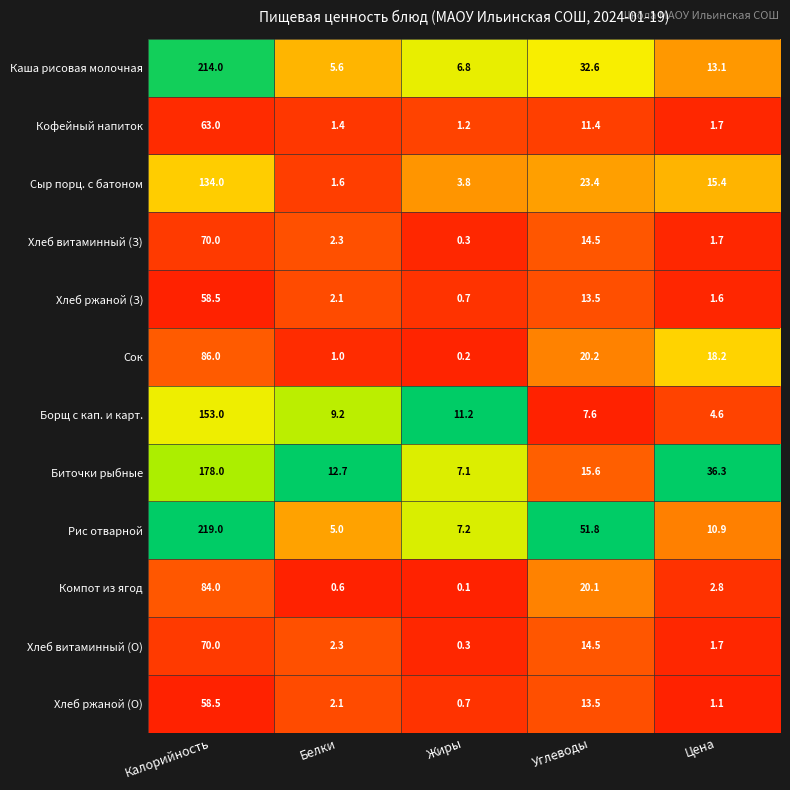

At how many categories does at least one series exceed 0?

5